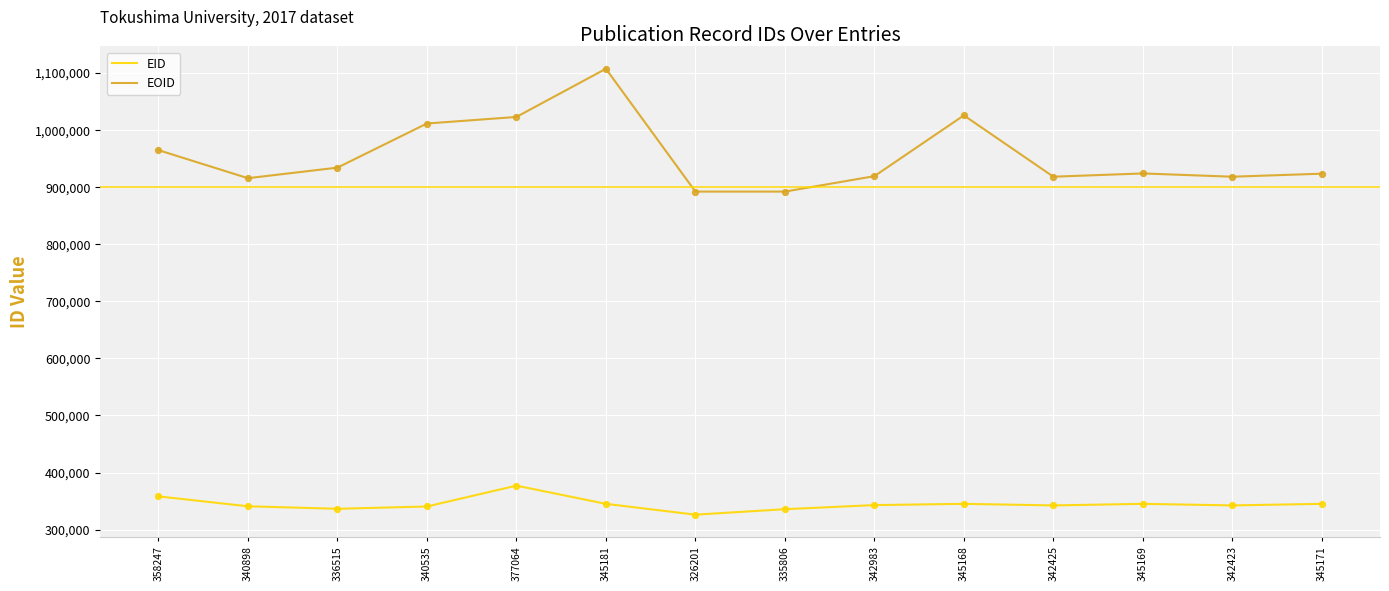

At which category is the sum across all series the highest?

345181